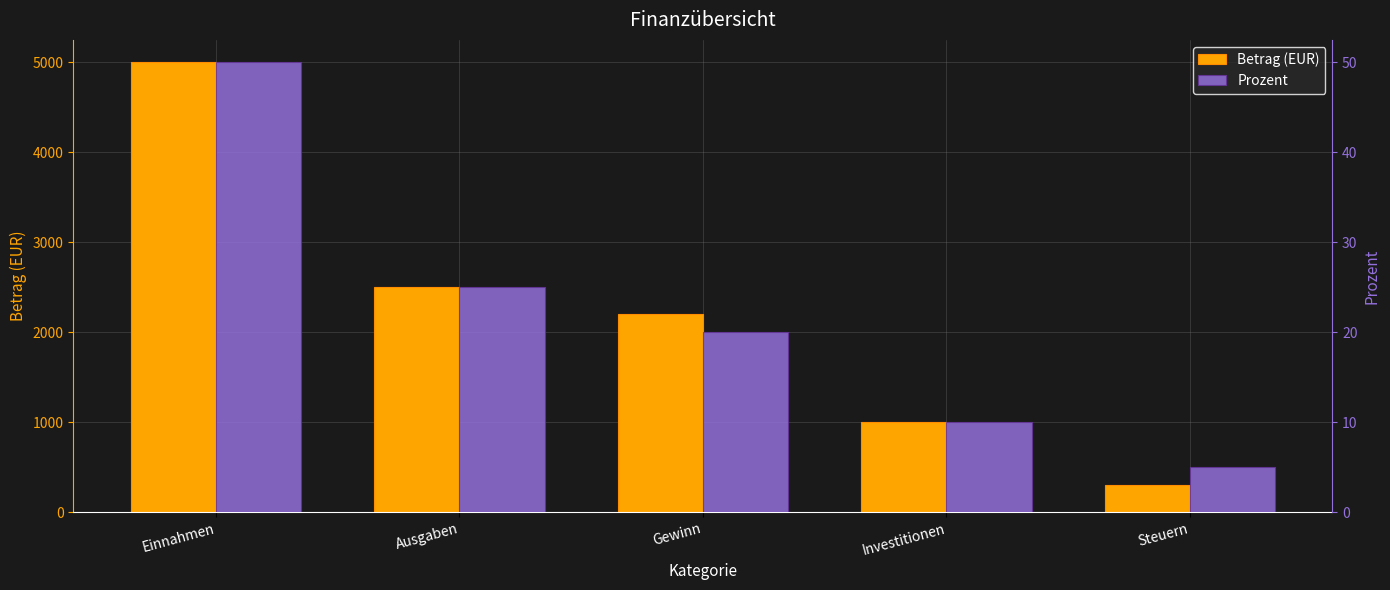

What is the difference between the Betrag (EUR) values at Ausgaben and Investitionen?

1500